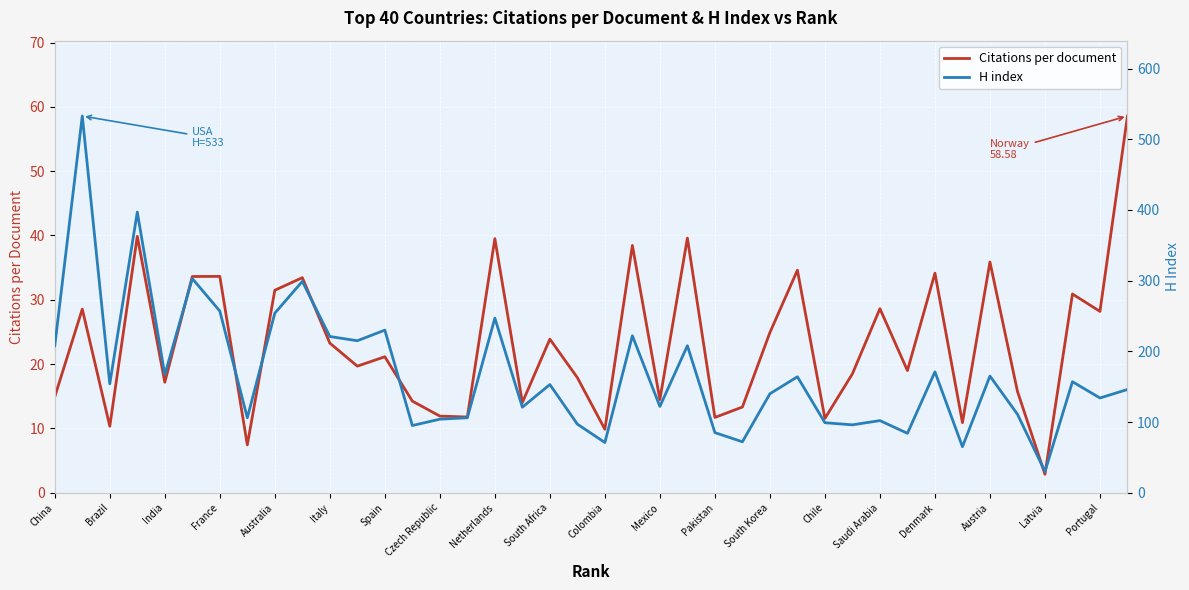

What is the lowest value of the Citations per document series?

2.9